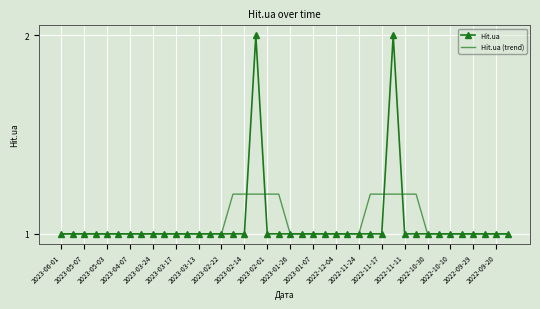

Rank the series by their maximum value, from lowest to highest.

Hit.ua (trend), Hit.ua